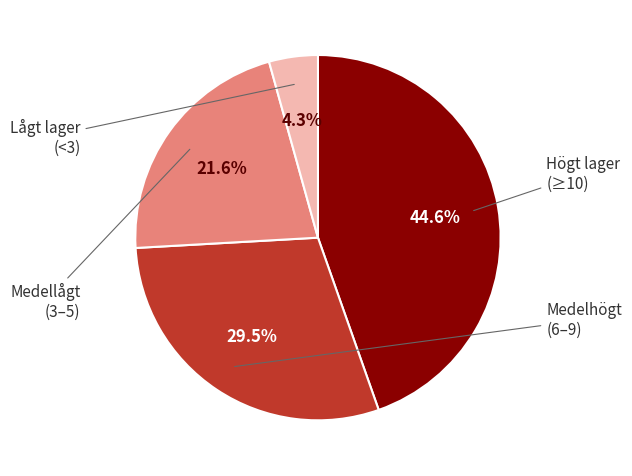

Is there any slice that represents more than half of the pie?

No